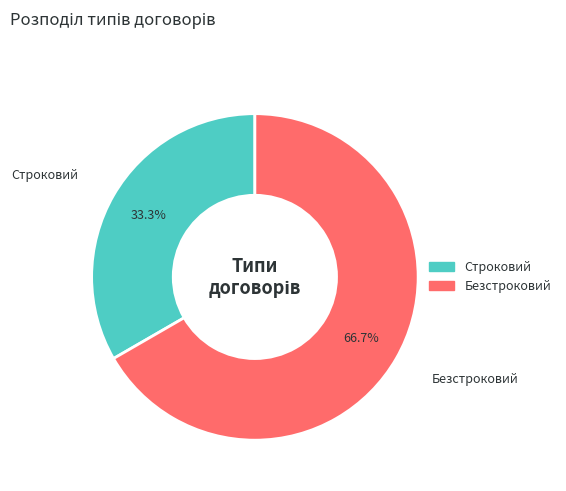

What is the smallest slice in the pie chart?

Строковий